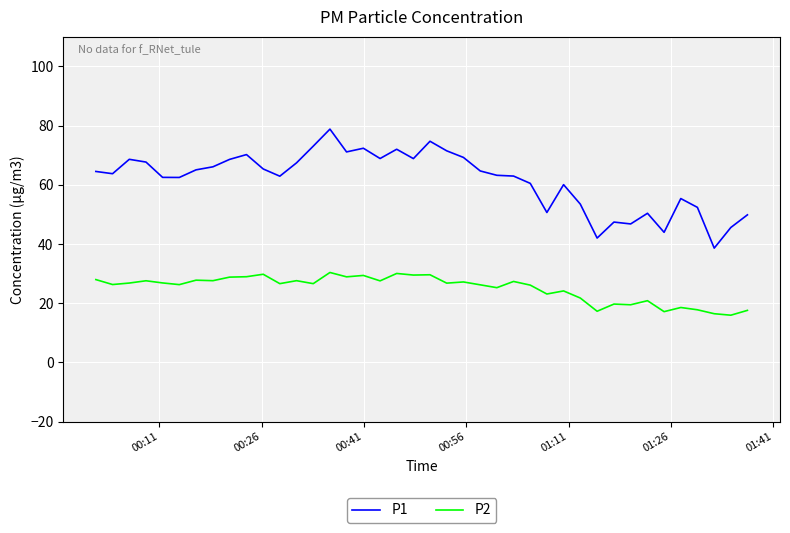

Which series has the largest range (max minus min)?

P1